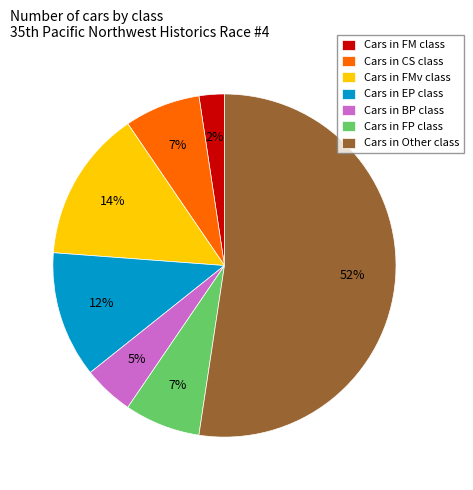

To the nearest percent, what portion does Cars in CS class represent?

7%